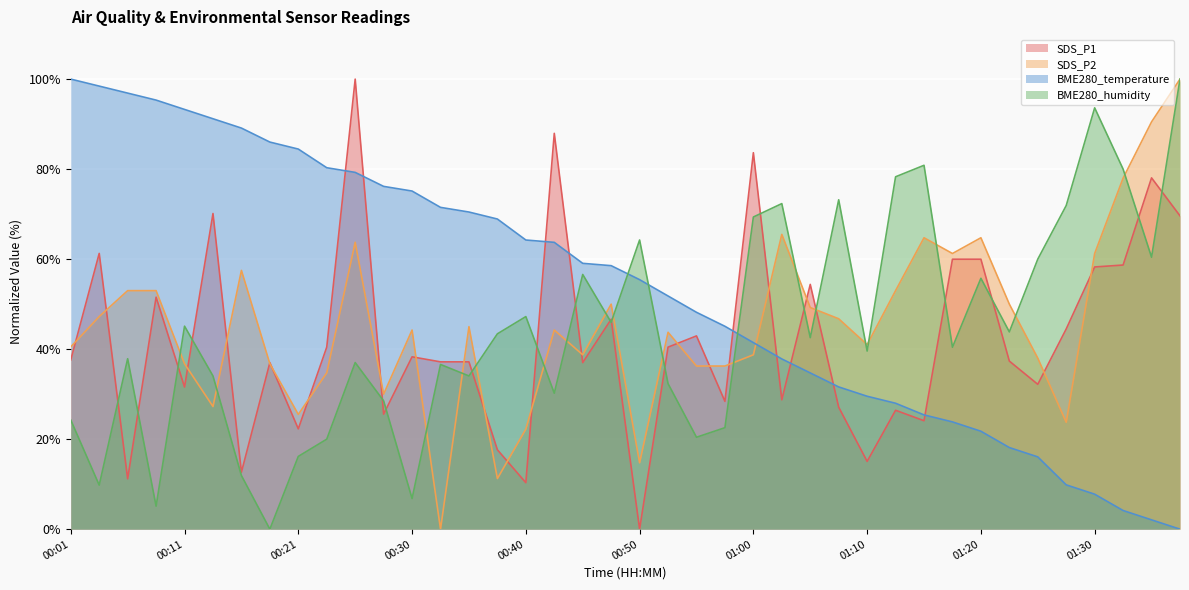

The value of BME280_humidity at 00:30 is 6.8. True or false?

True